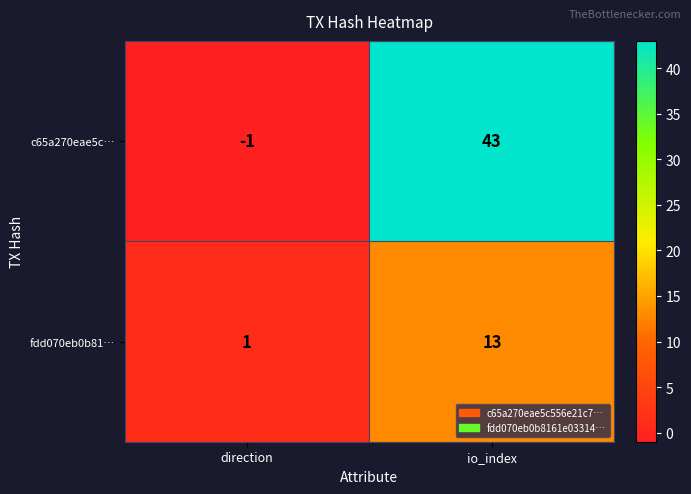

Reading left to right, list all the values displayed in this chart.

c65a270eae5c…: -1	43
fdd070eb0b81…: 1	13